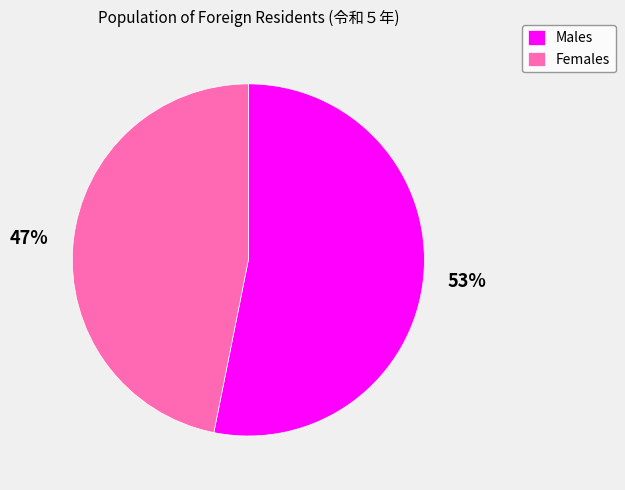

Rank the categories by value from highest to lowest.

Males, Females